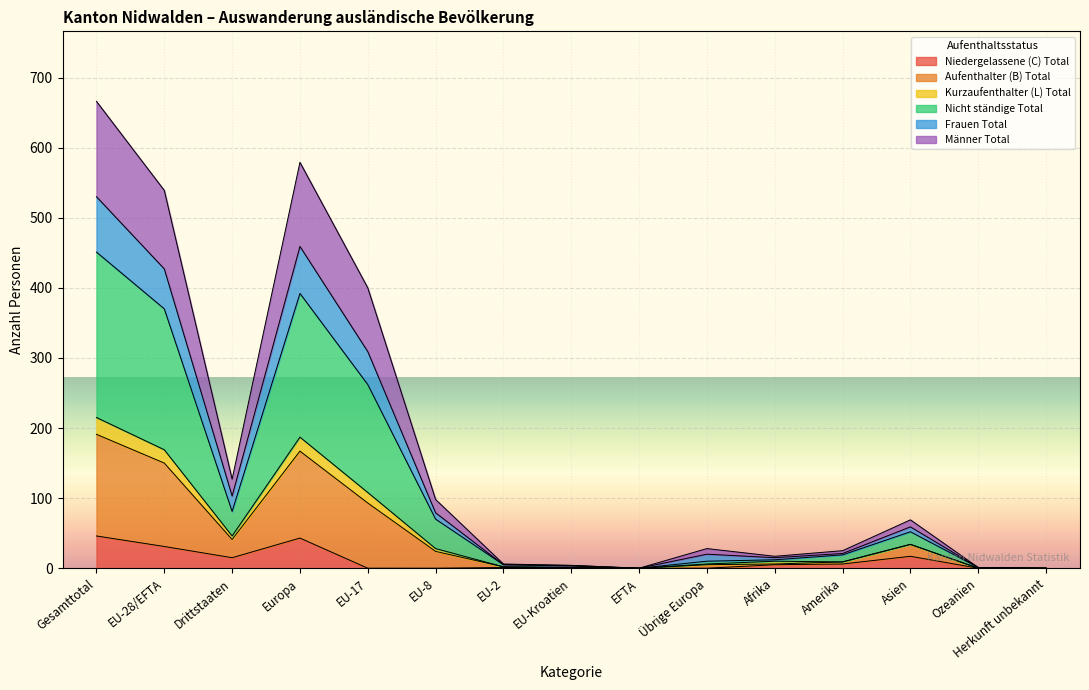

What is the highest value of the Niedergelassene (C) Total series?

46